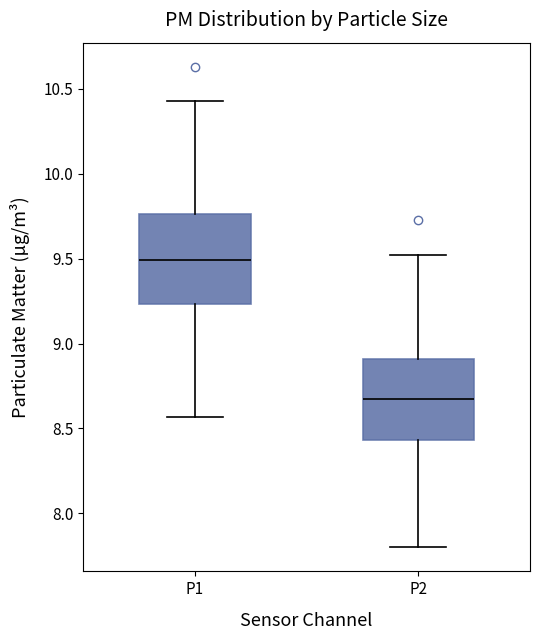

Where is the lower edge of the box for P2 on the y-axis? The values are not printed on the chart, so give them approximately, as read against the axis.

8.45